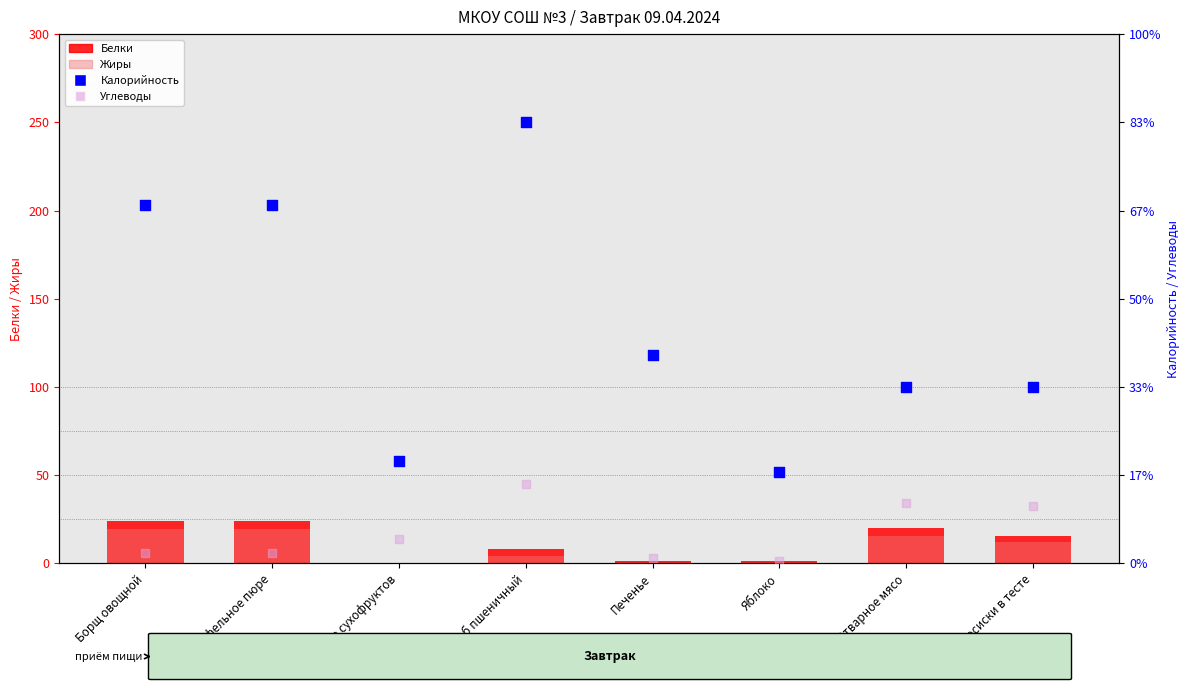

Which series reaches the minimum Y coordinate?

Жиры